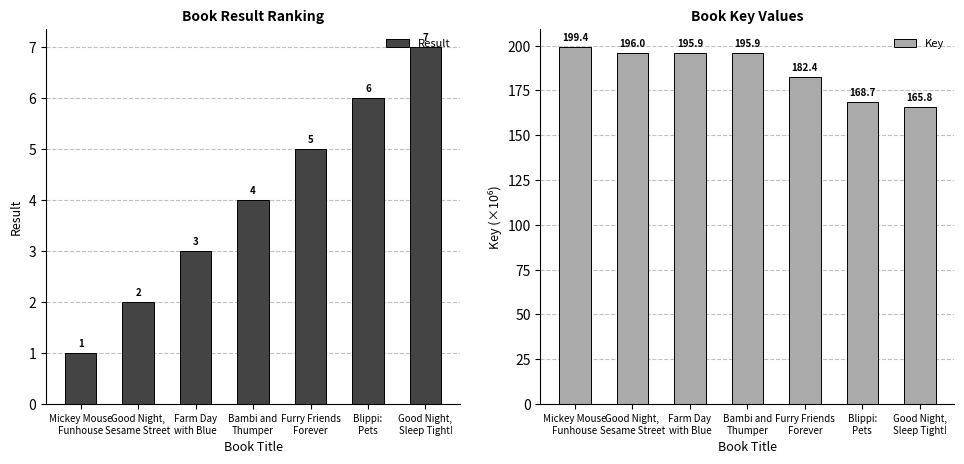

Which label corresponds to the largest value in the chart?

Mickey Mouse
Funhouse